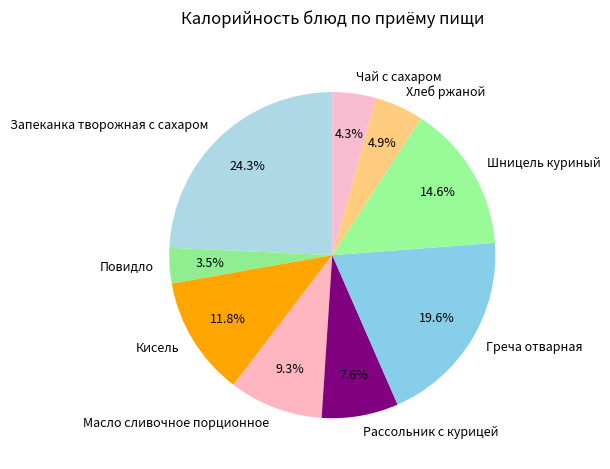

How many segments does this pie chart have?

9